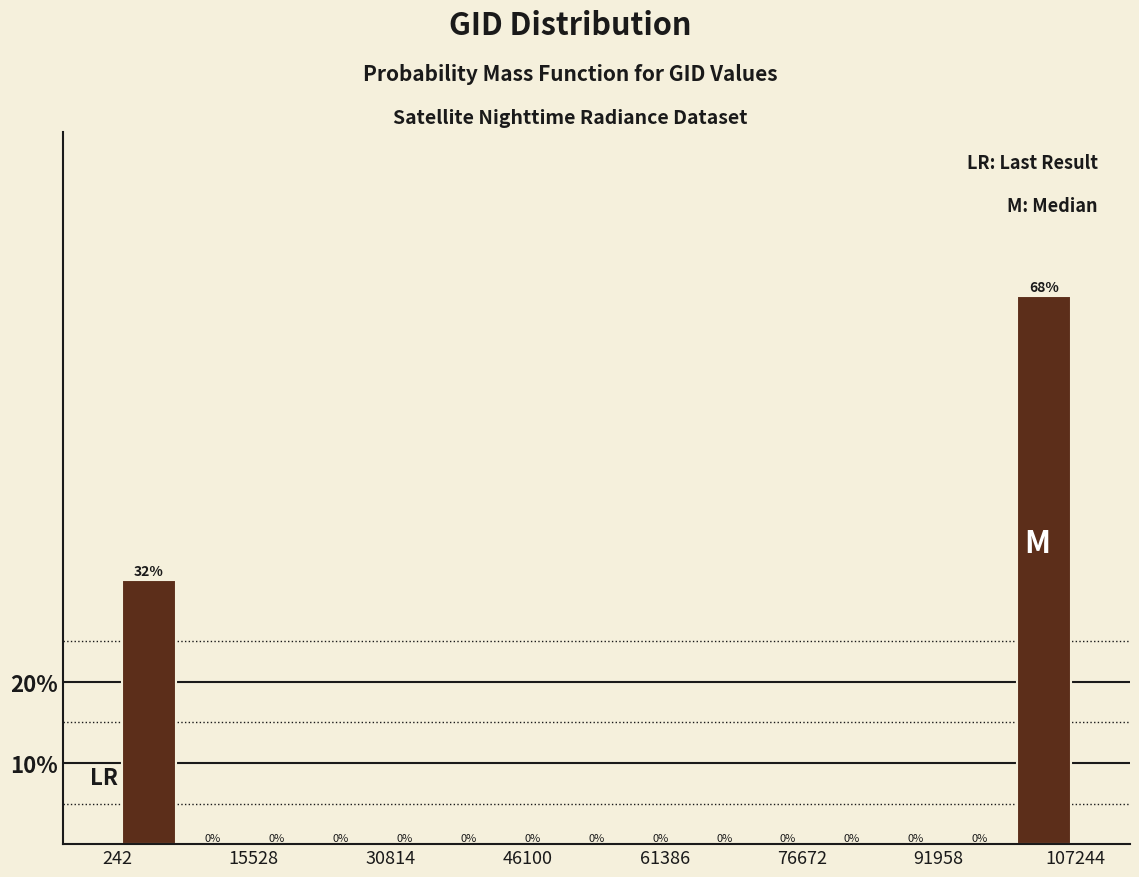

Read against the x-axis, roughly where is the centre of the tallest bar?

104000